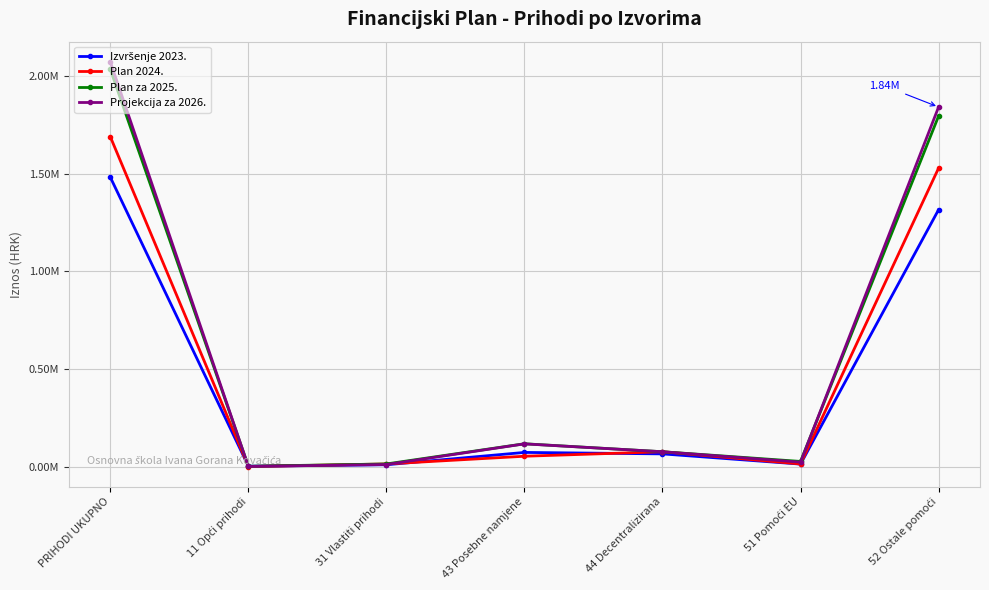

What is the minimum value shown in the chart?

1250.5